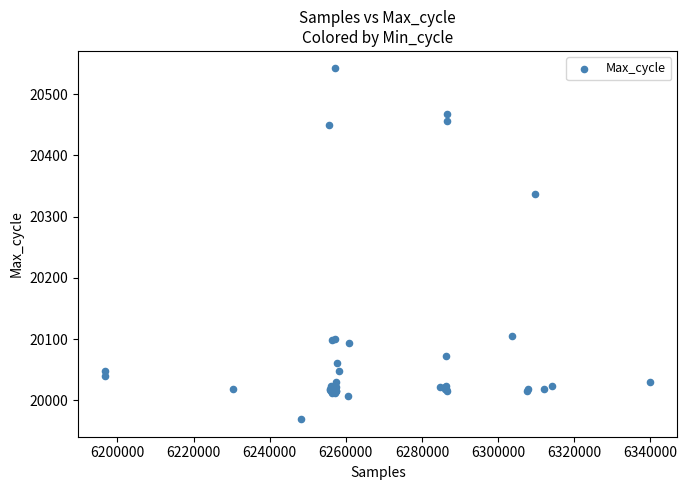

What Y value in the scatter plot is closest to 20255?

20337